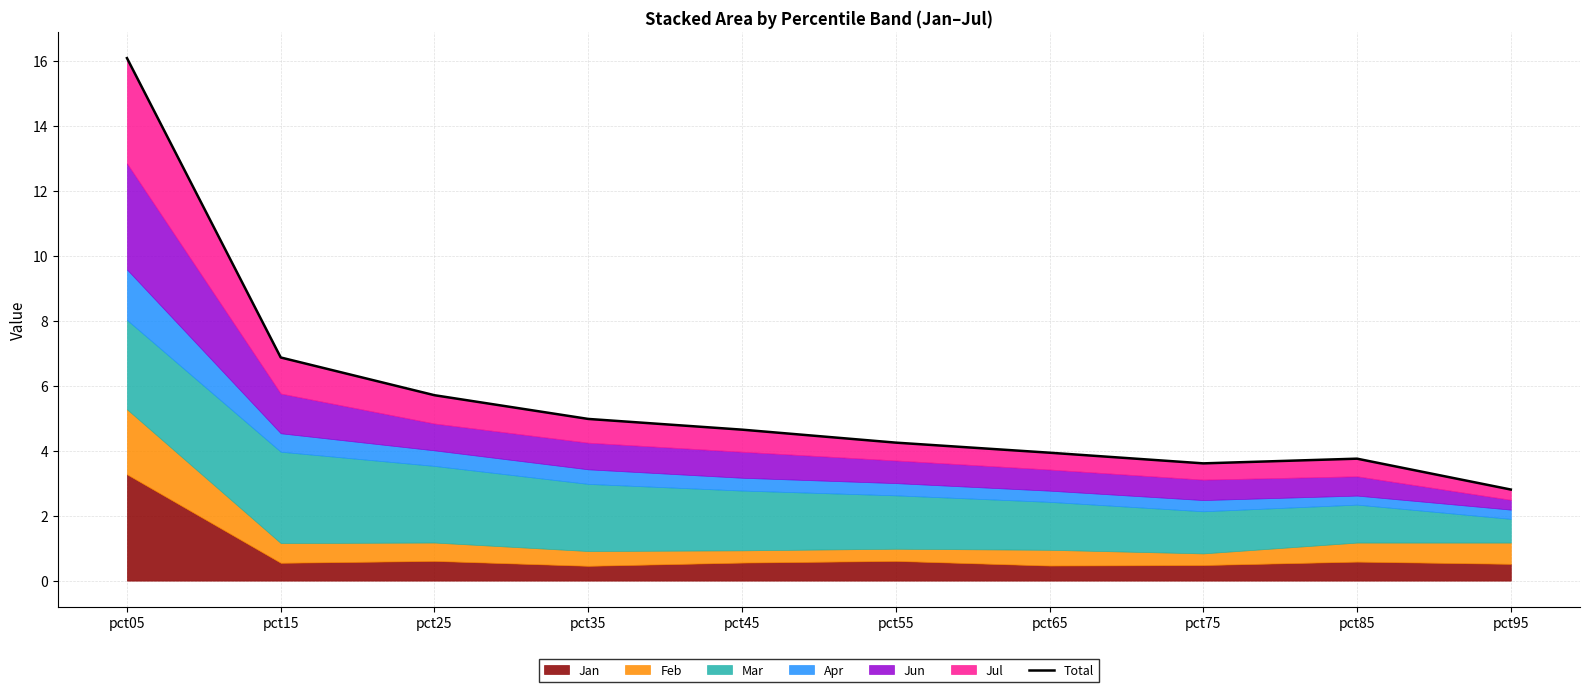

What is the sum of all values?

56.6